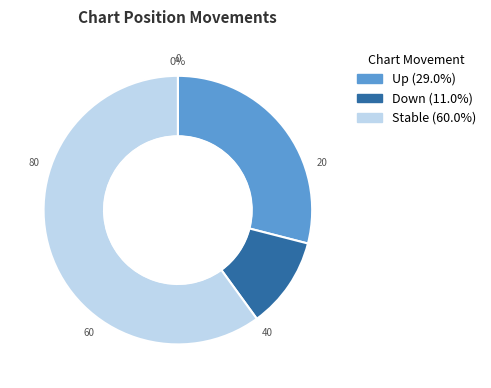

Is it true that down is 11% of the pie?

True